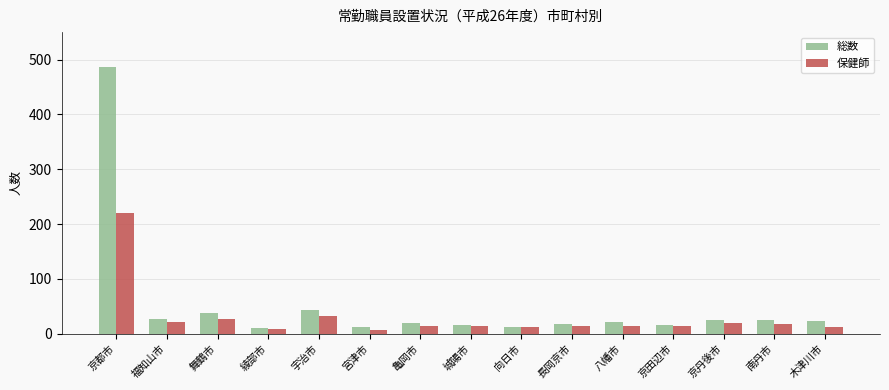

Where is 保健師 nearest to the value 113?

宇治市